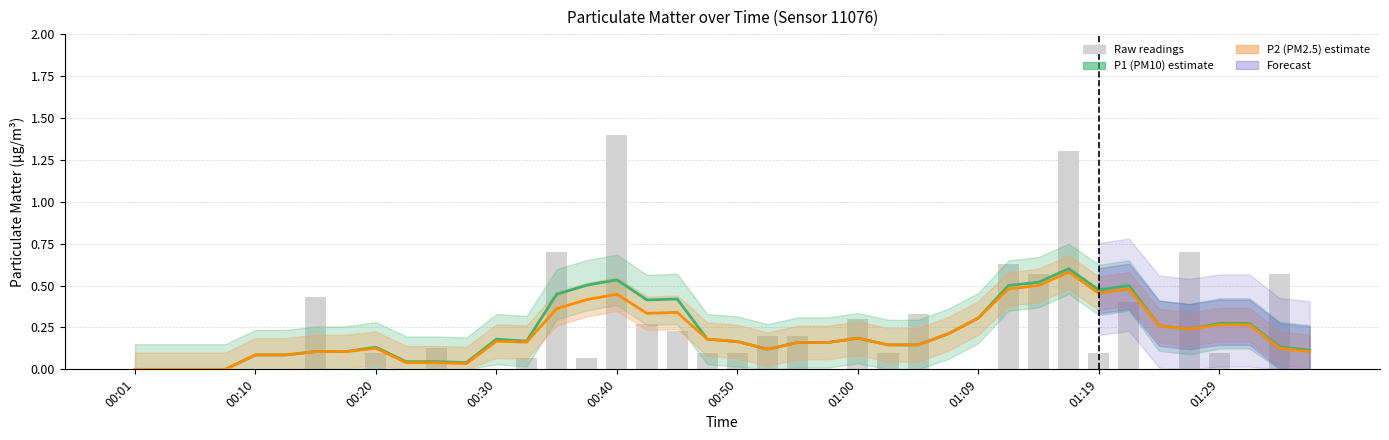

Count the number of categories in the chart.

40